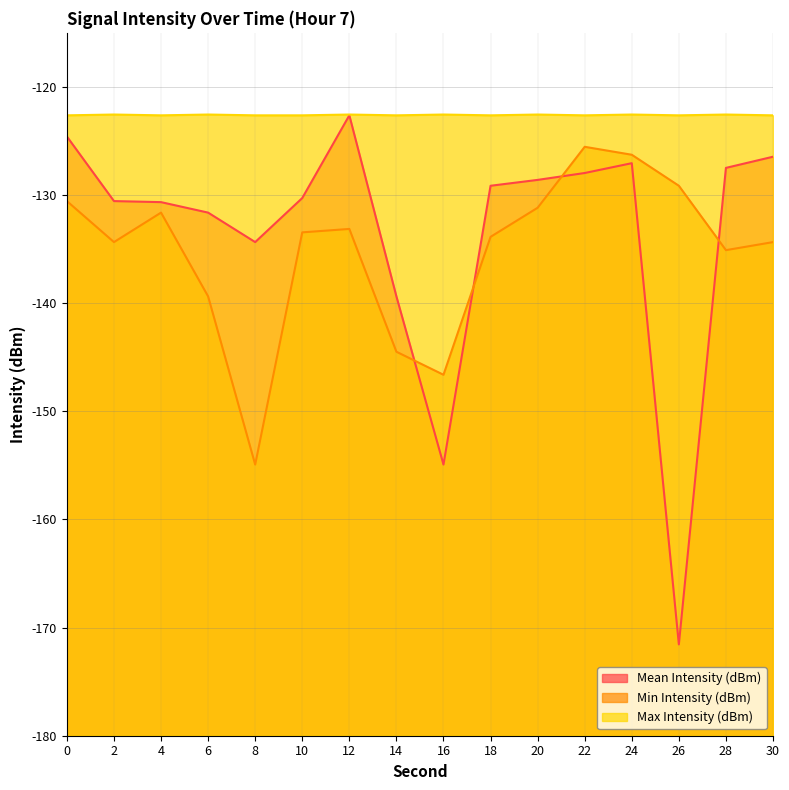

List the labels in order of Max Intensity (dBm) value, smallest first.

0, 4, 8, 10, 14, 18, 22, 26, 30, 2, 6, 12, 16, 20, 24, 28